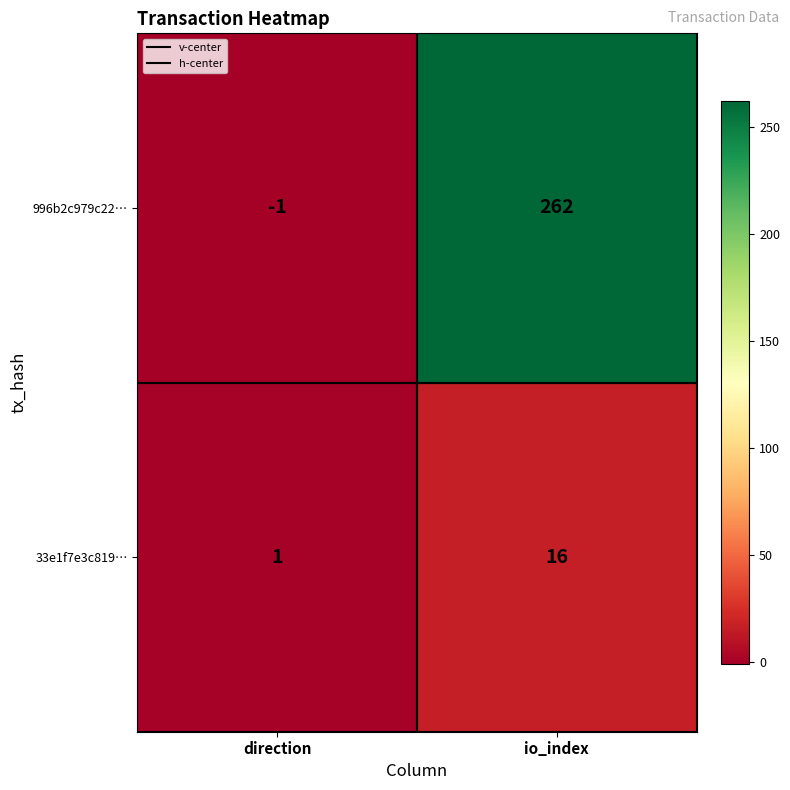

Reading left to right, what are all the values shown in this chart?

996b2c979c22…: direction=-1	io_index=262
33e1f7e3c819…: direction=1	io_index=16